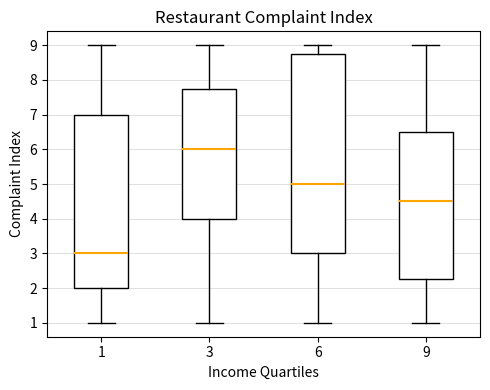

Which box's median line is the highest?

3